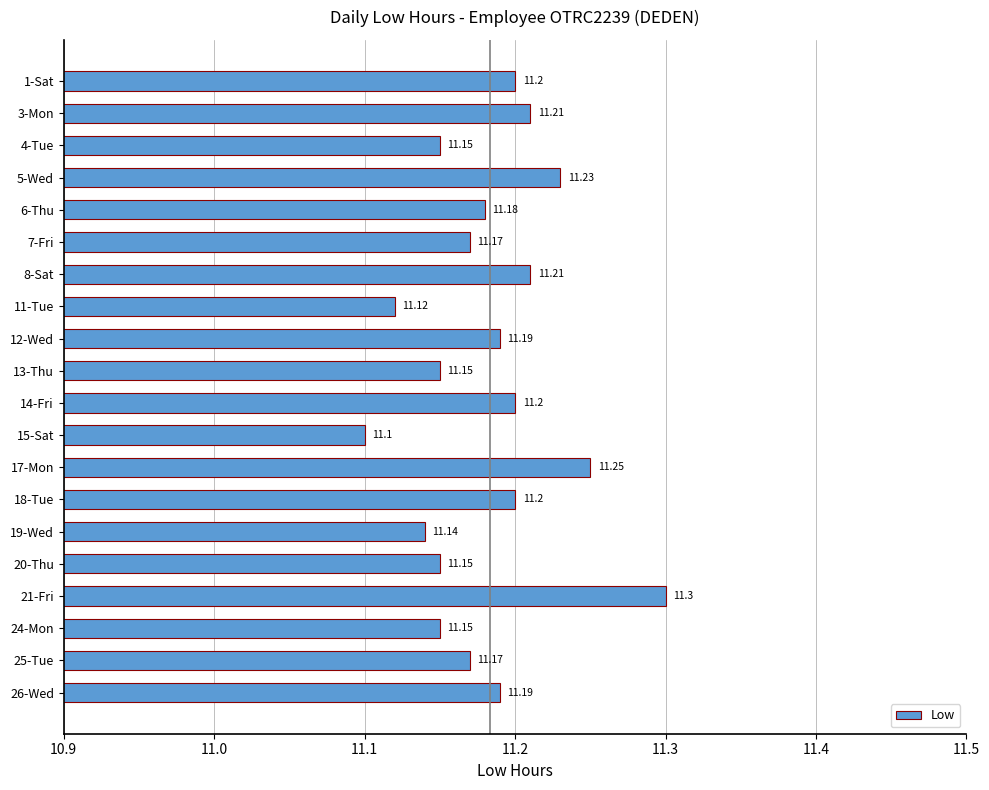

What is the average value?

11.2